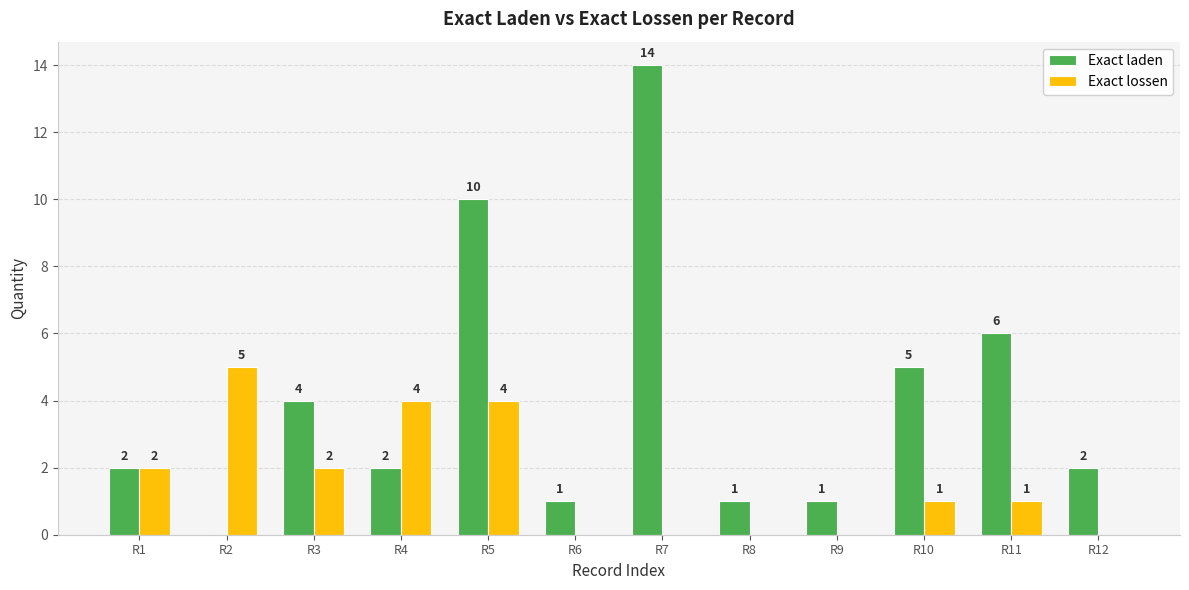

At which label does Exact laden reach its peak?

R7